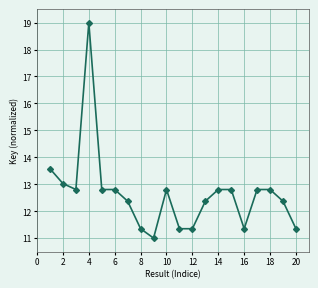

What is the value of the 12th point from the left?

11.3